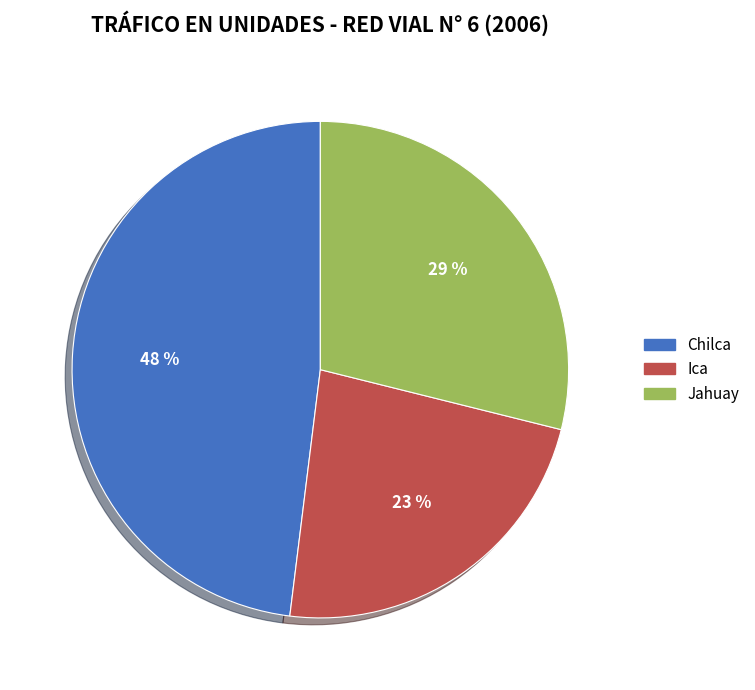

Count the number of slices in the pie.

3